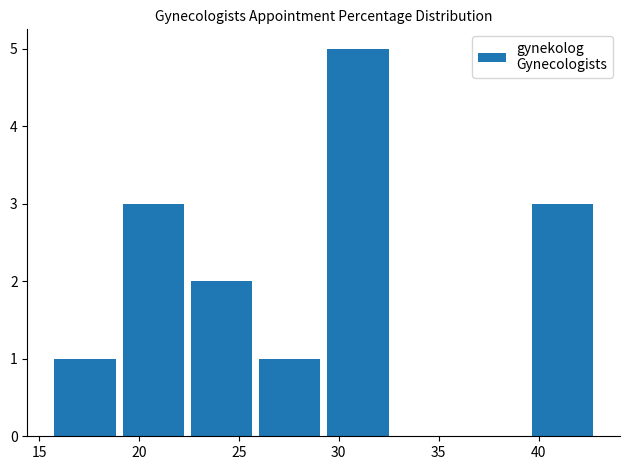

How tall is the bar that spans 19.0 to 22.5 on the x-axis? Neither the bar edges nor the heights are printed on the chart, so give them approximately, as read against the axes.

3